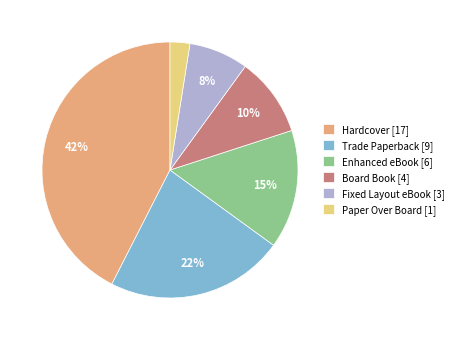

Does Board Book represent more than half of the total?

No